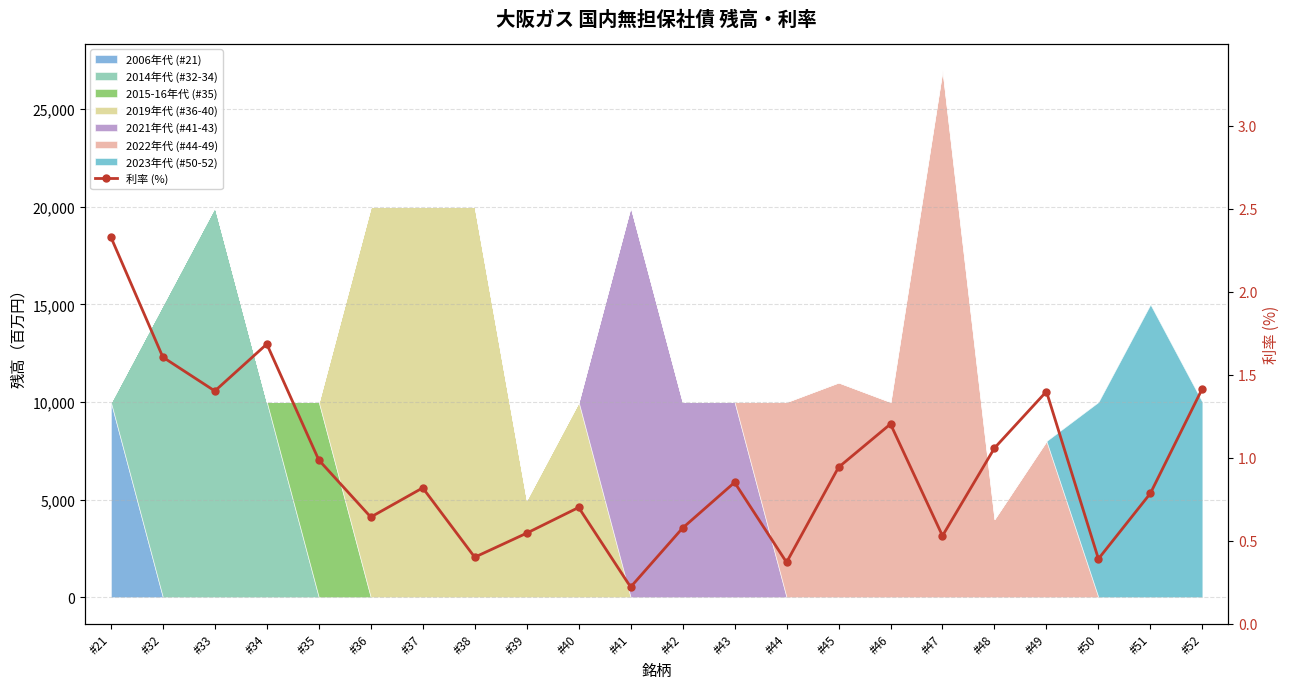

What is the change in value from #33 to #35?

-0.4